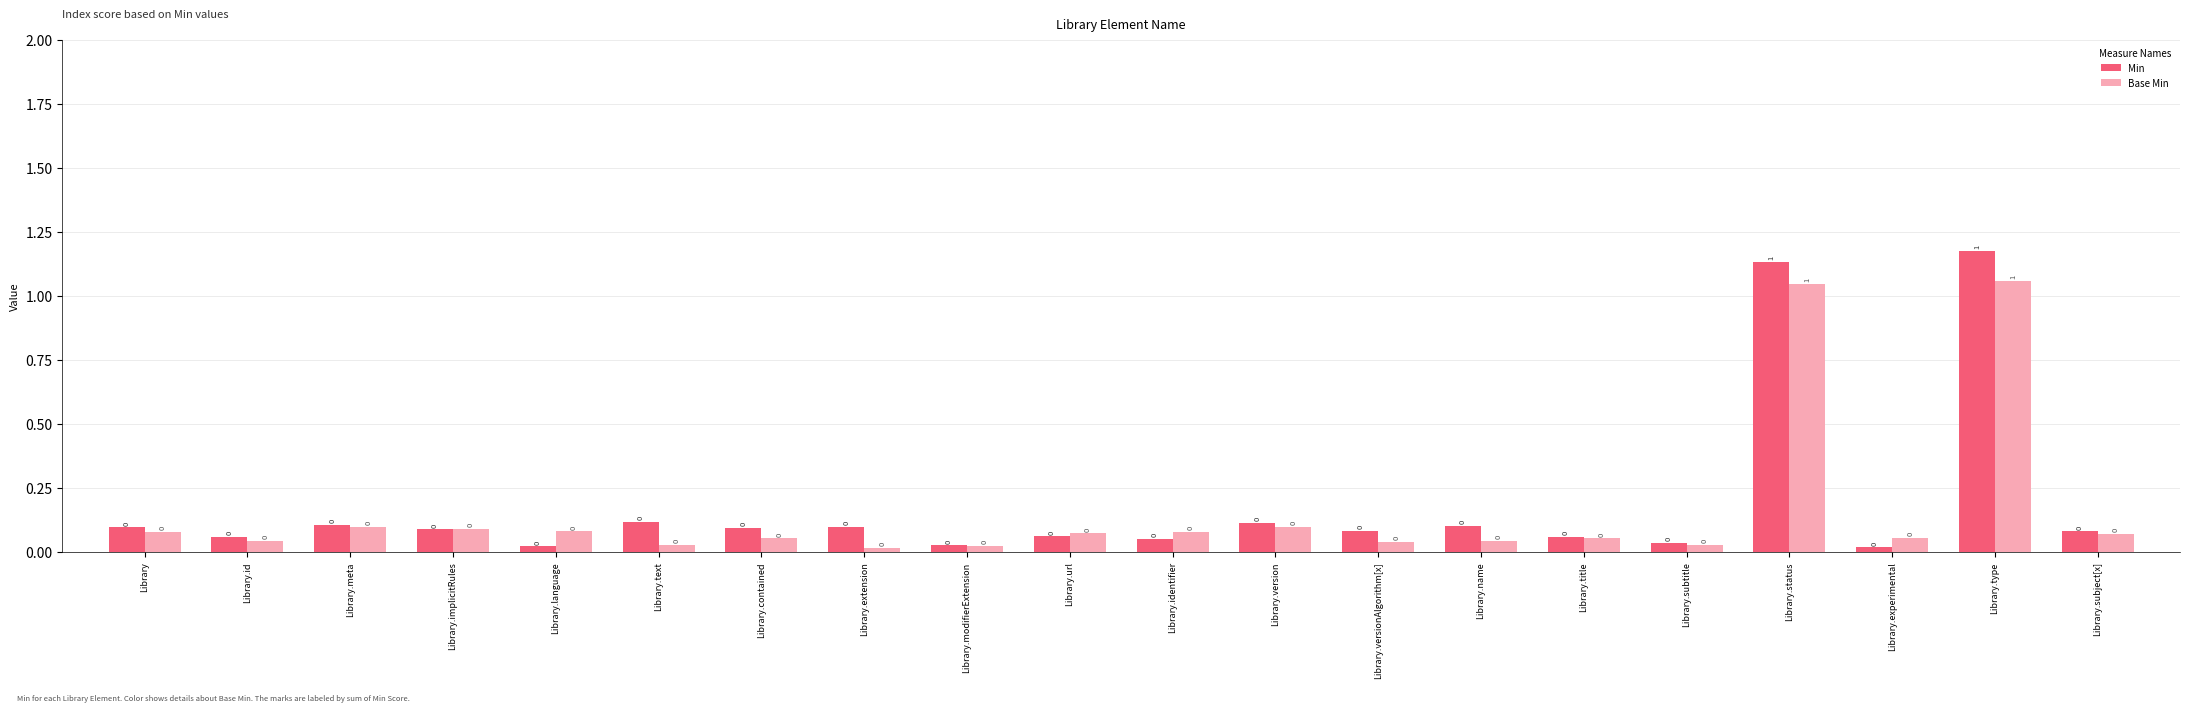

What are all the series names shown in the legend?

Min, Base Min